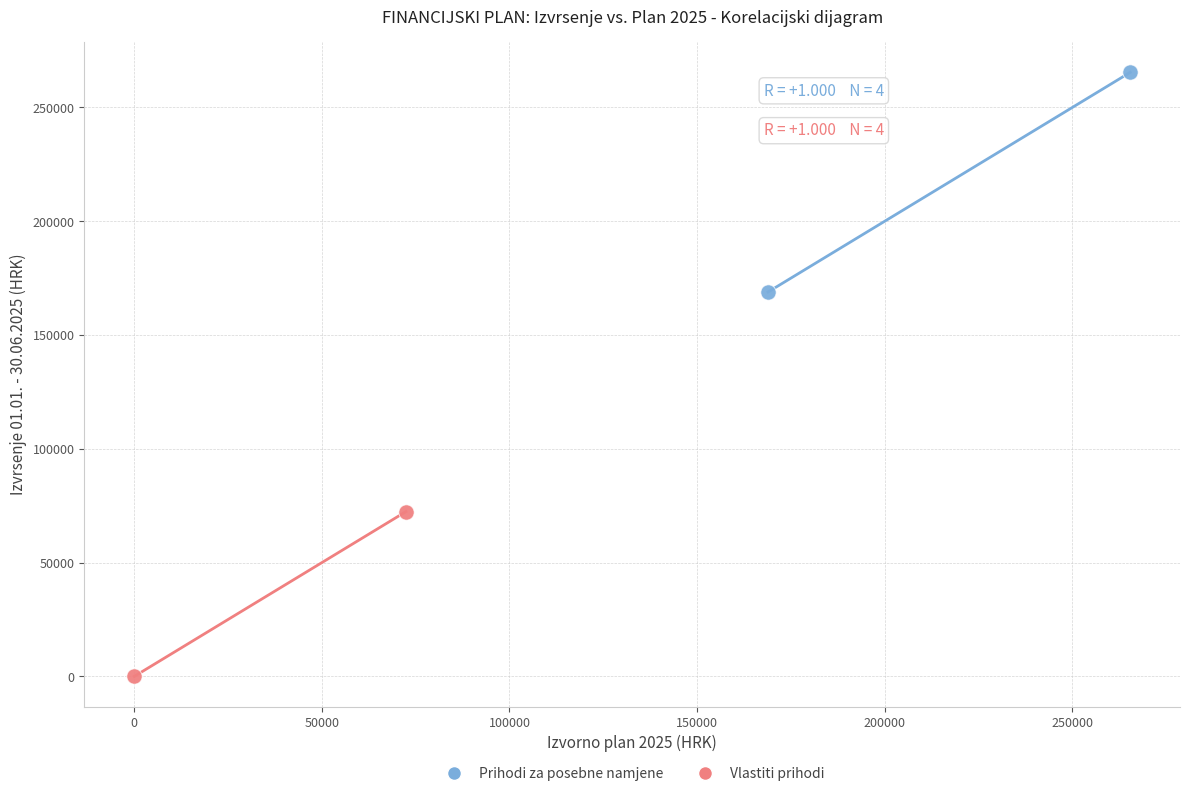

Which series reaches the minimum Y coordinate?

Vlastiti prihodi